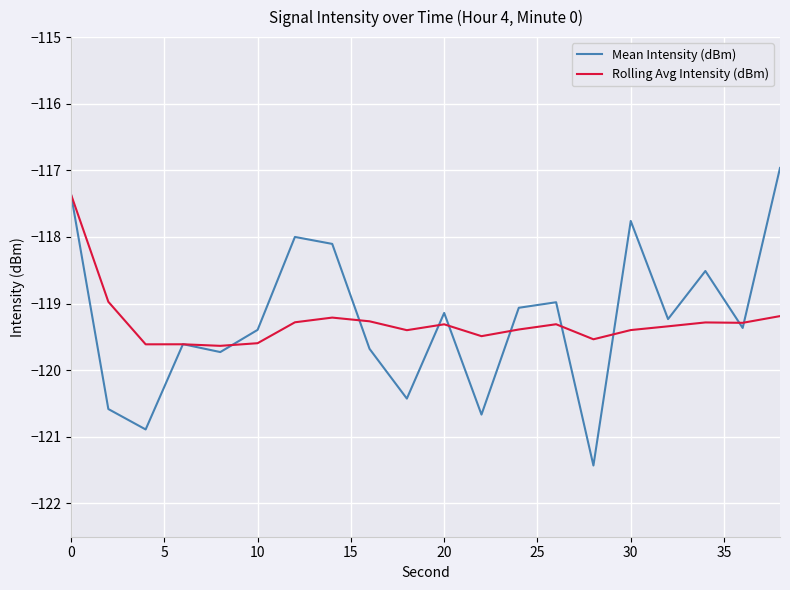

Which series has the widest spread of values?

Mean Intensity (dBm)